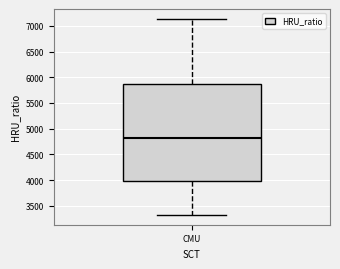

Transcribe this box plot: give where the median line is, the range the box spans, and where the two whiskers end, as read against the y-axis. The values are not printed on the chart, so give them approximately, as read against the axis.

median 4800, box 4000 to 5850, whiskers 3300 to 7150